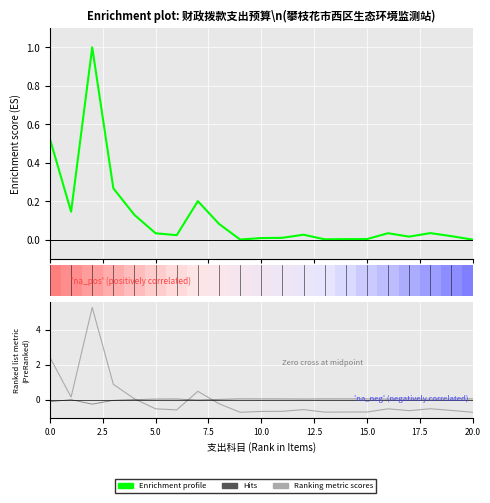

True or false: Enrichment profile has more than 1 interior local peaks.

True